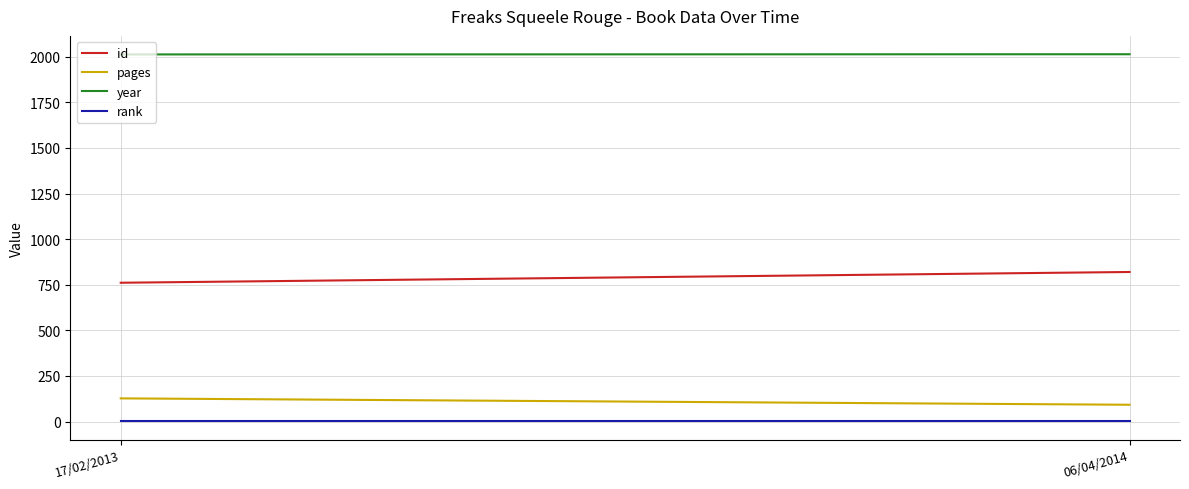

Is the value of pages at 06/04/2014 greater than the value of rank at 06/04/2014?

Yes